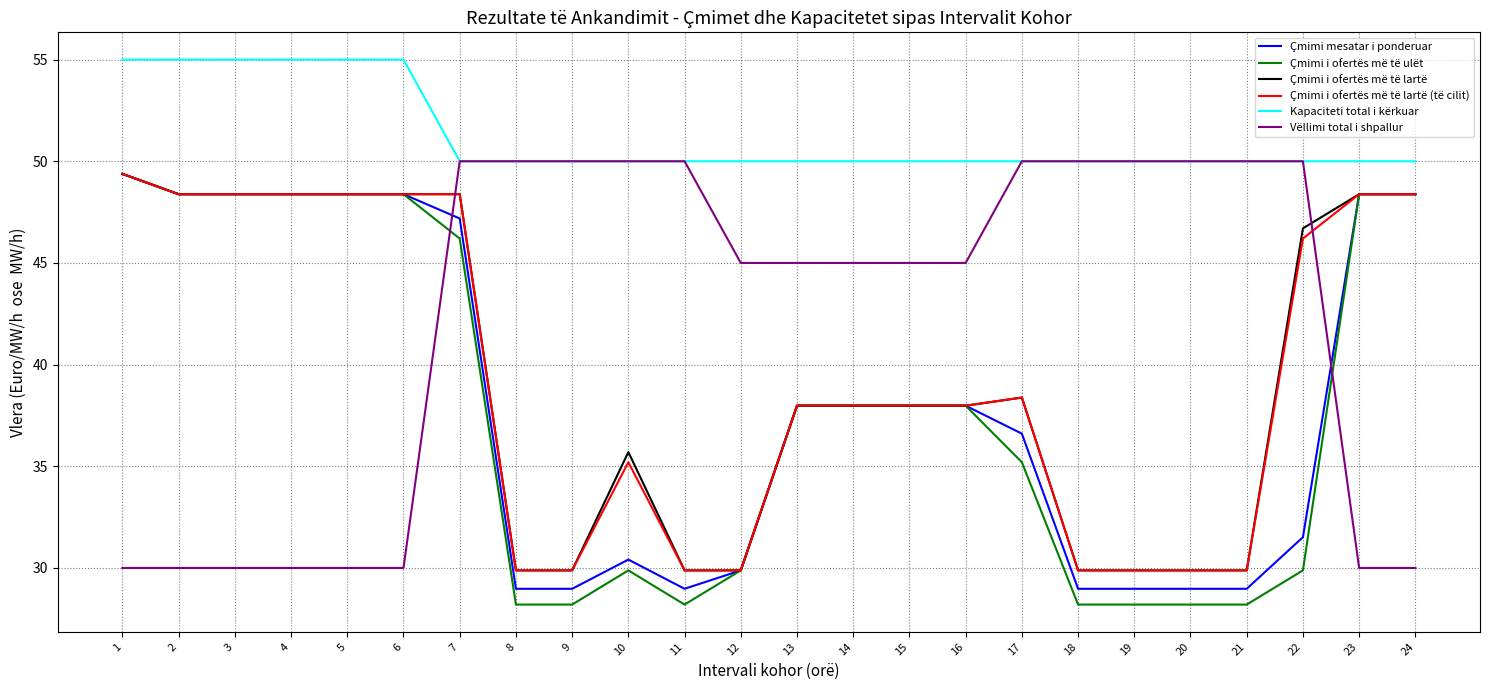

Is it true that Vëllimi total i shpallur equals 7.1 at 3?

False